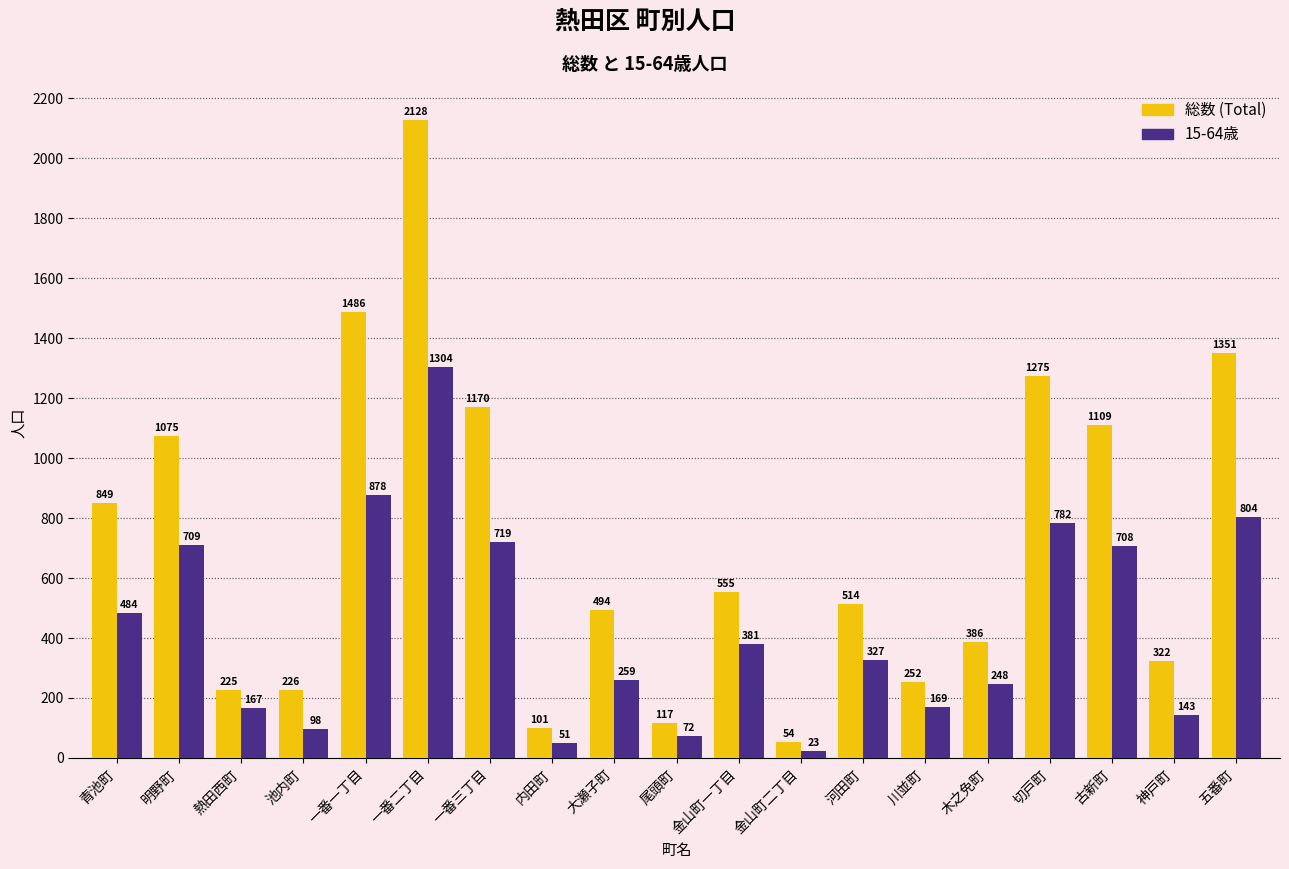

What is the total value across all series at 明野町?

1784